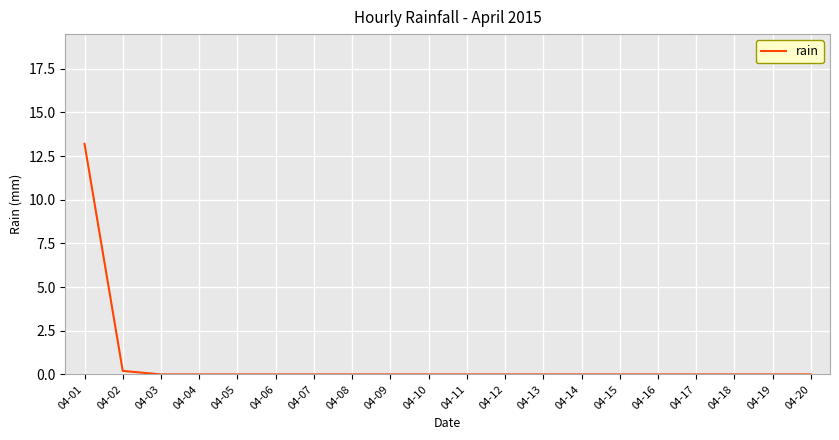

What is the maximum value shown in the chart?

13.2